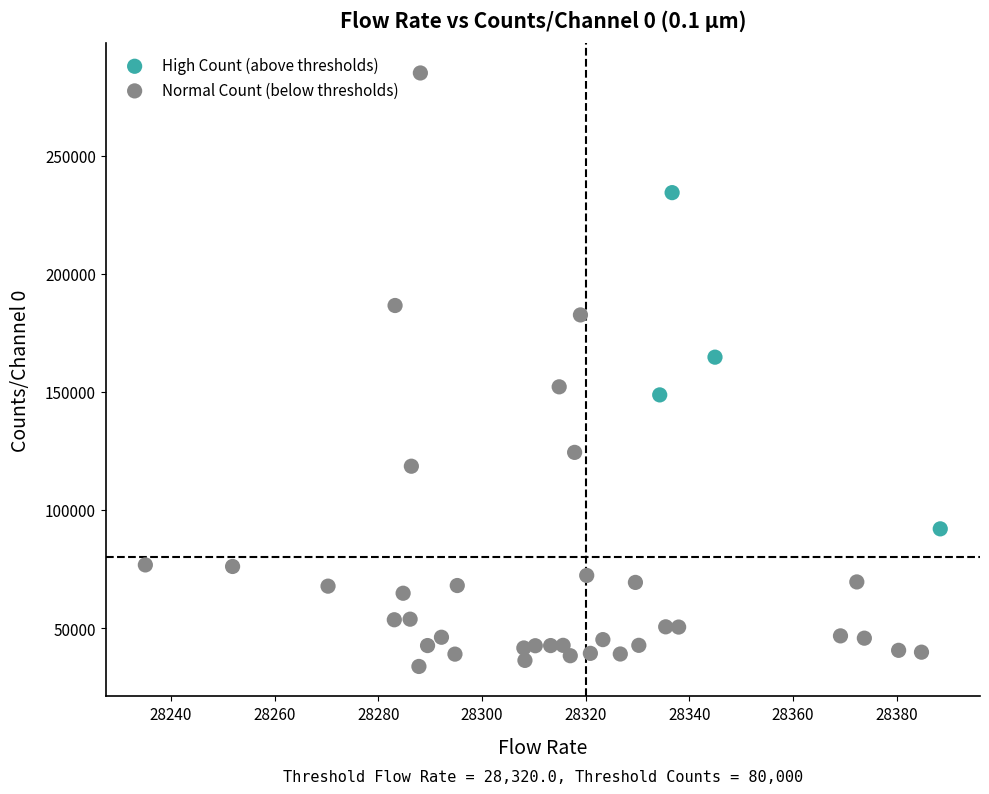

What are all the series names shown in the legend?

High Count (above thresholds), Normal Count (below thresholds)